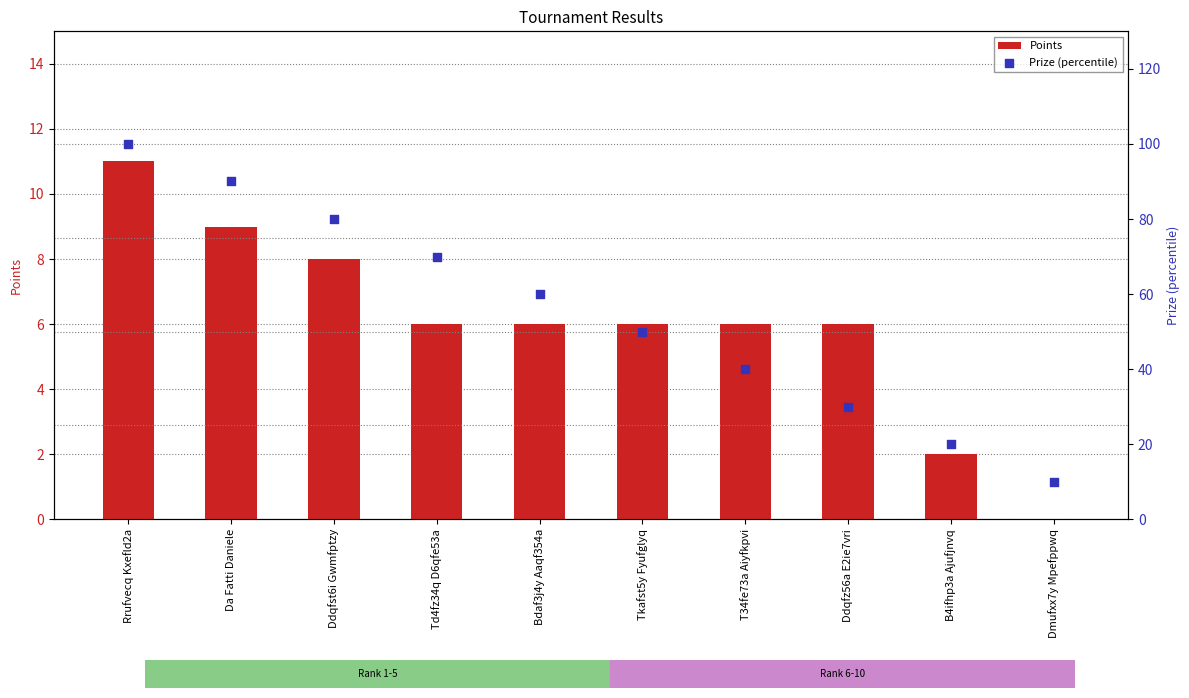

Which series has the largest Y range (max minus min)?

Prize (percentile)